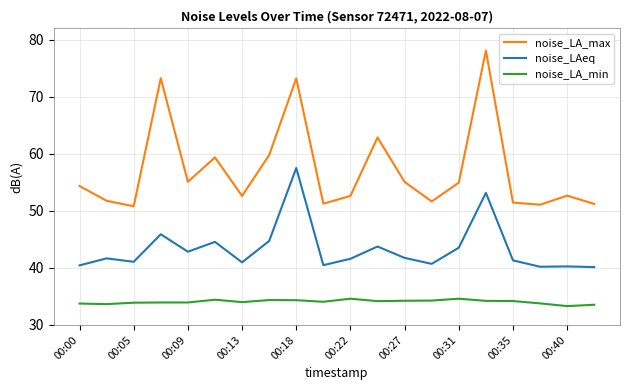

Rank the series by their average value, from highest to lowest.

noise_LA_max, noise_LAeq, noise_LA_min